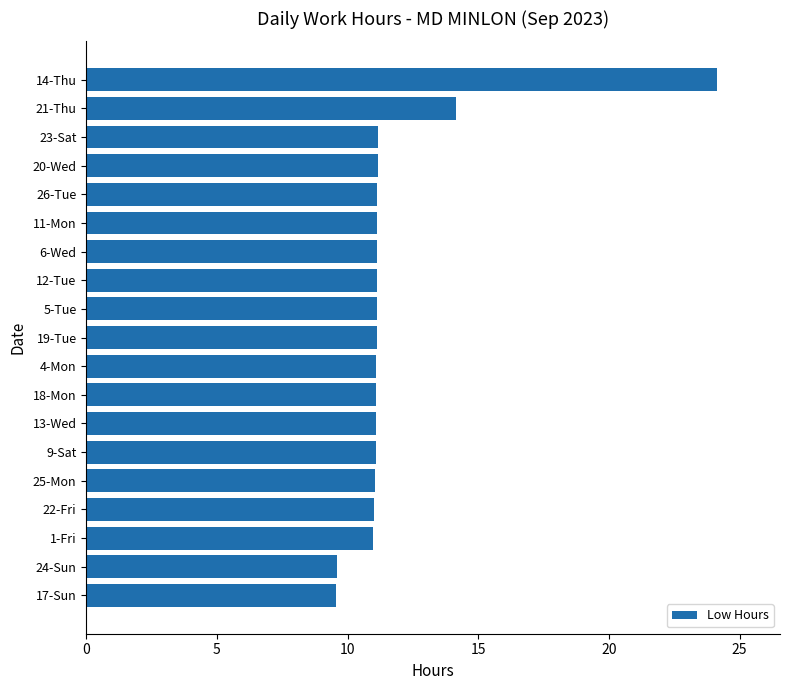

Are the bars horizontal?

Yes